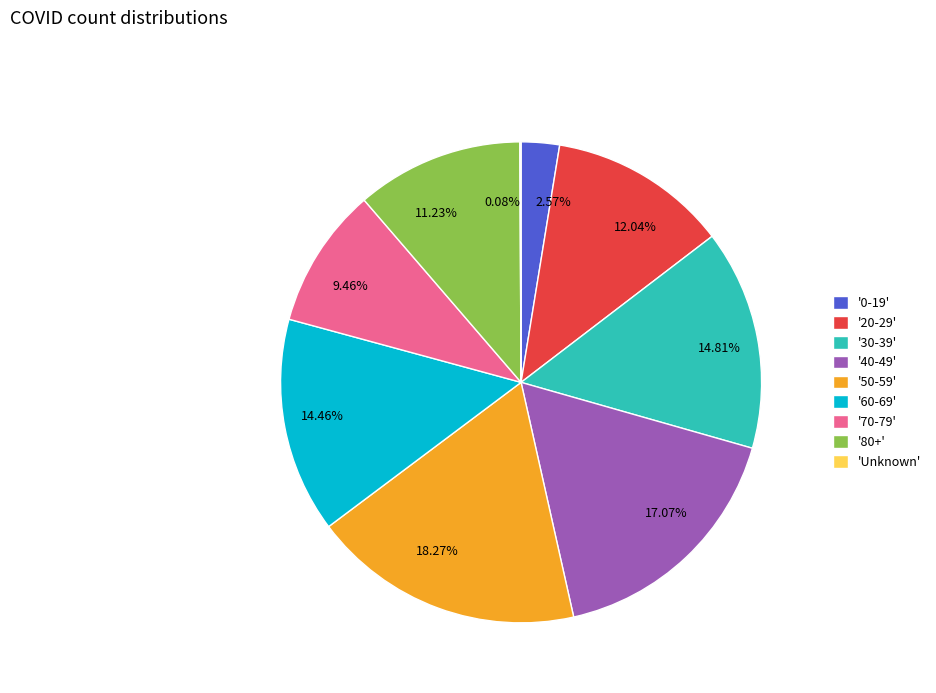

Is the sum of 9.46% and 18.27% greater than half?

No